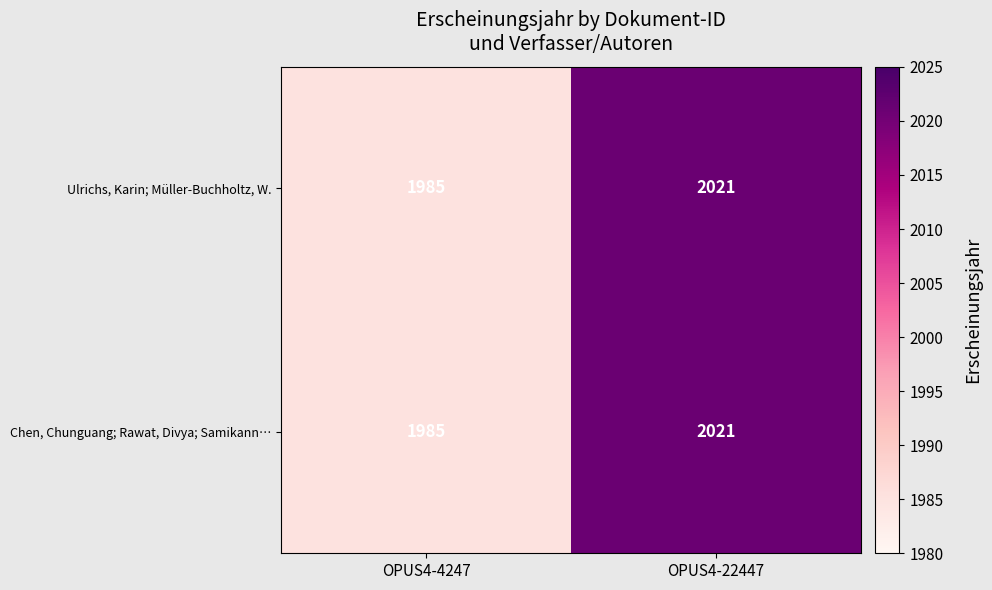

List the labels in order of Ulrichs, Karin; Müller-Buchholtz, W. value, smallest first.

OPUS4-4247, OPUS4-22447